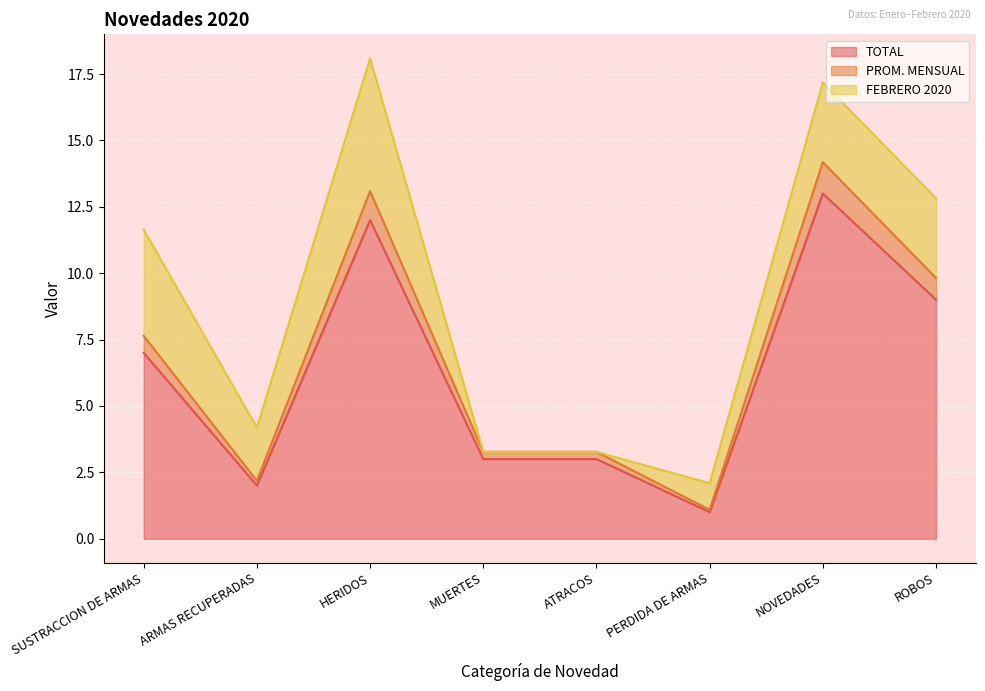

Which series changed the most between ARMAS RECUPERADAS and ATRACOS?

PROM. MENSUAL